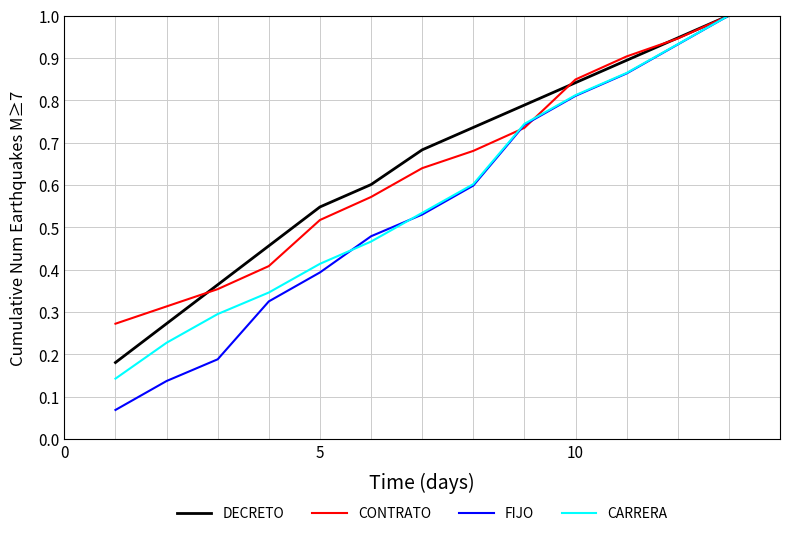

What is the greatest value displayed?

1.0